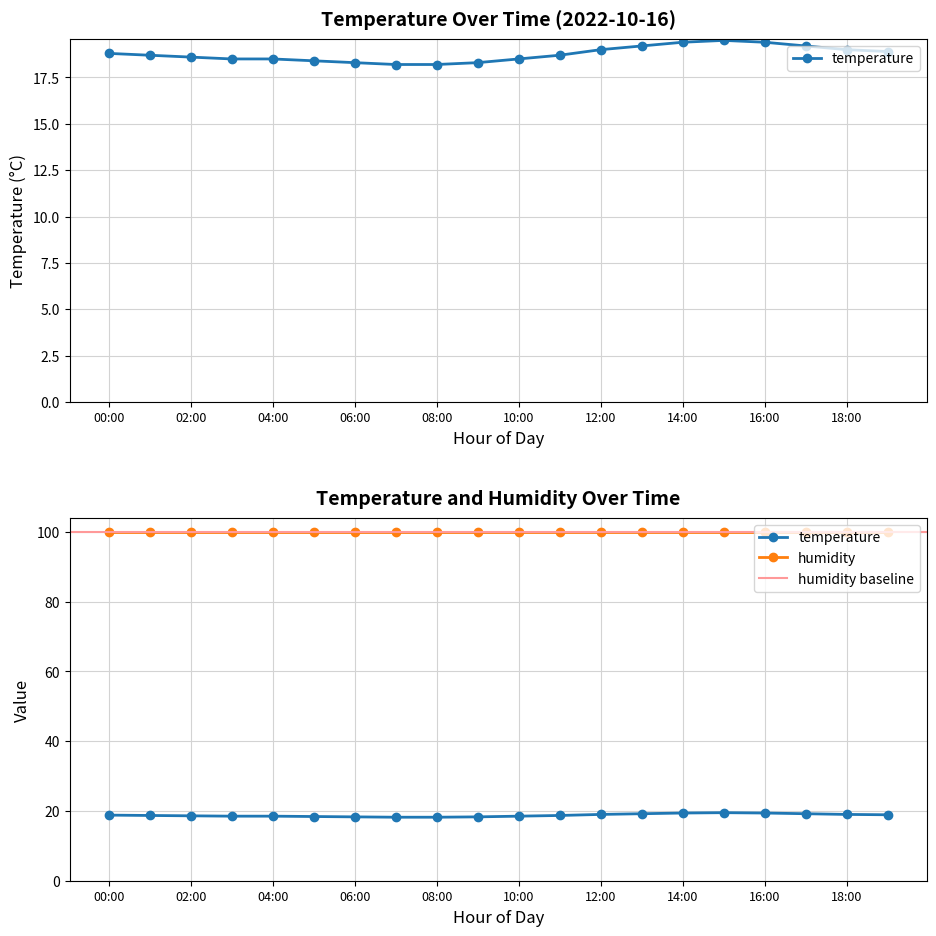

True or false: the data shows 27.8 at 00:00.

False